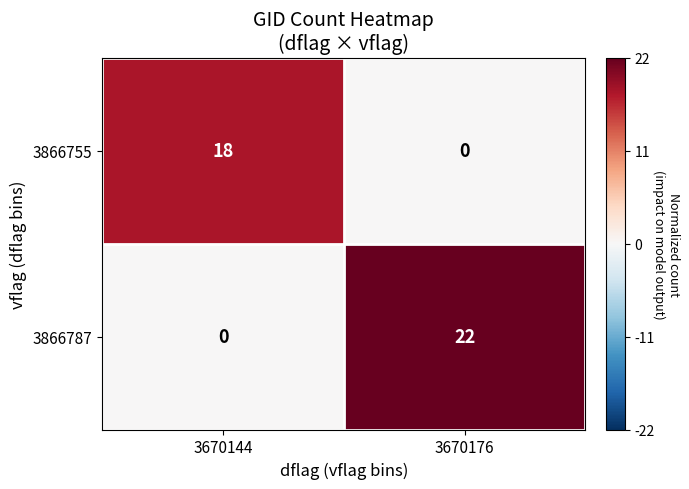

Rank the categories by 3866755 value from lowest to highest.

3670176, 3670144